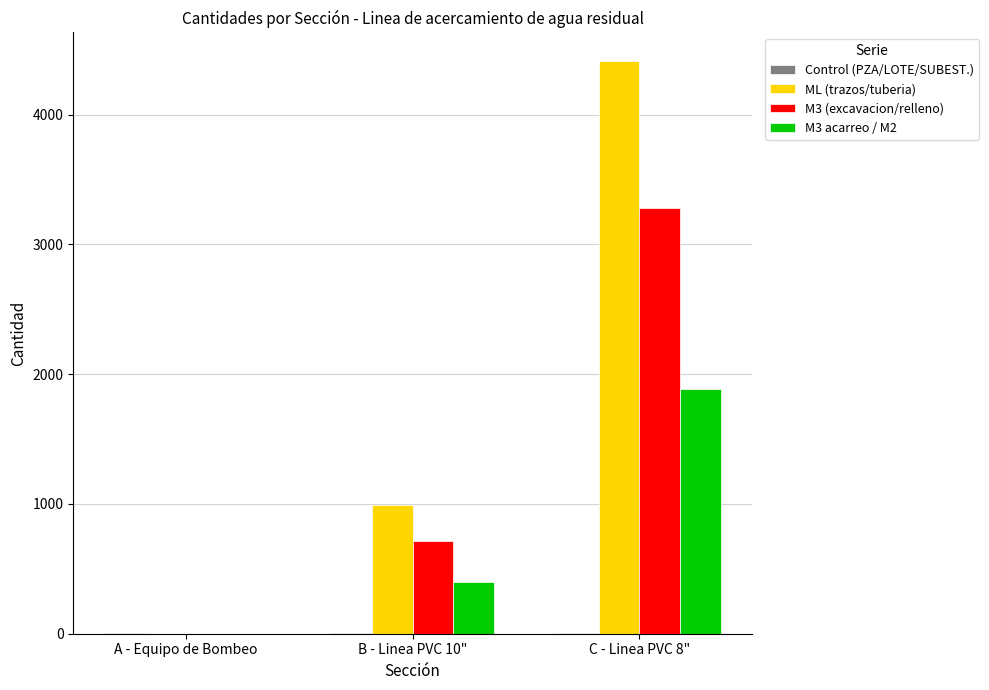

Which series has the largest total across all categories?

ML (trazos/tuberia)